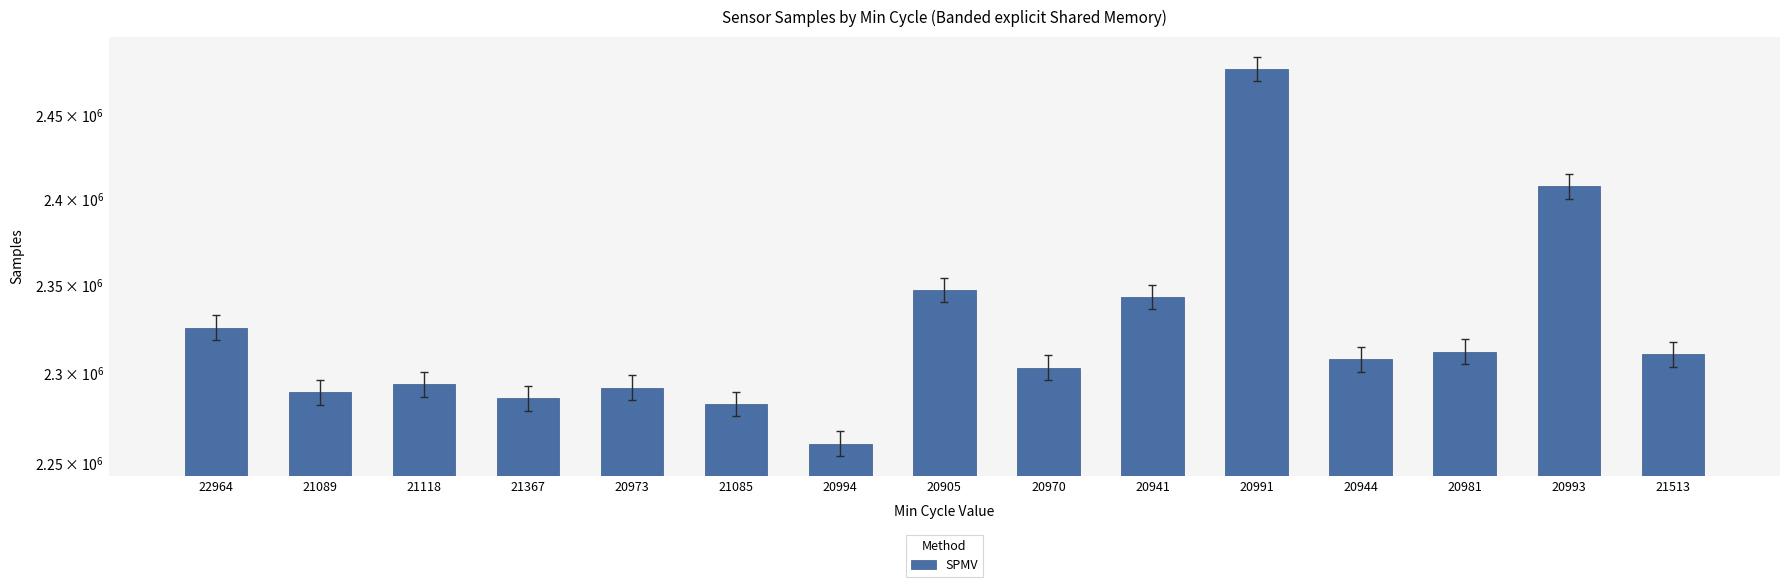

What is the greatest value displayed?

2477582